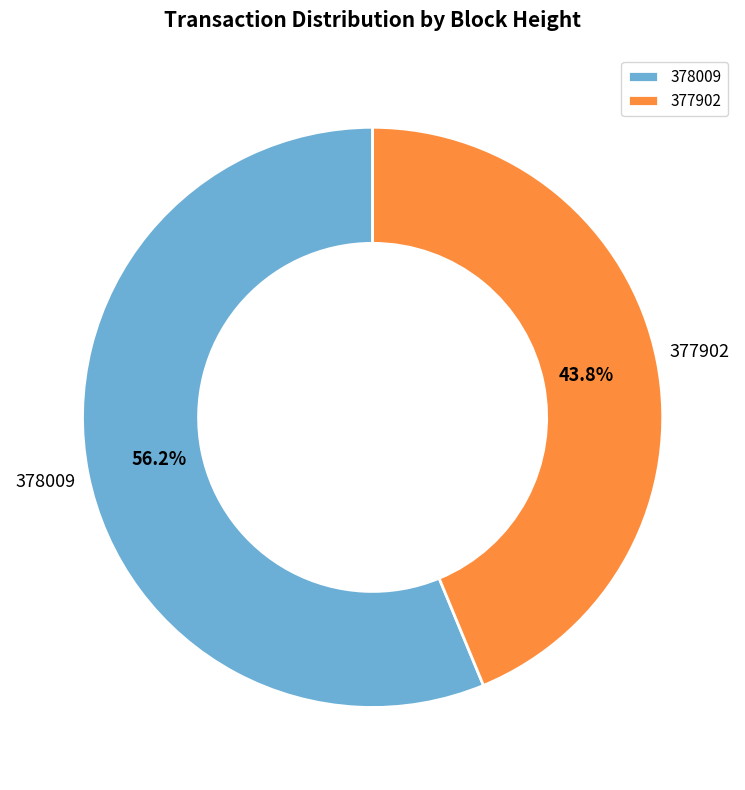

Approximately how many times larger is the value at 377902 compared to 378009?

0.8